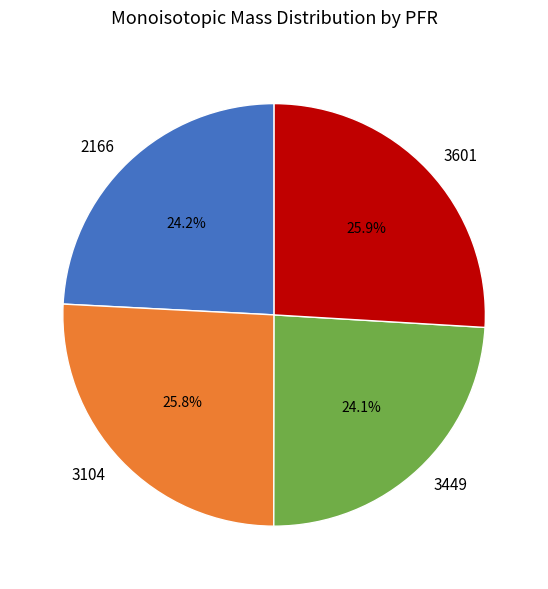

Is there a majority slice in this chart?

No